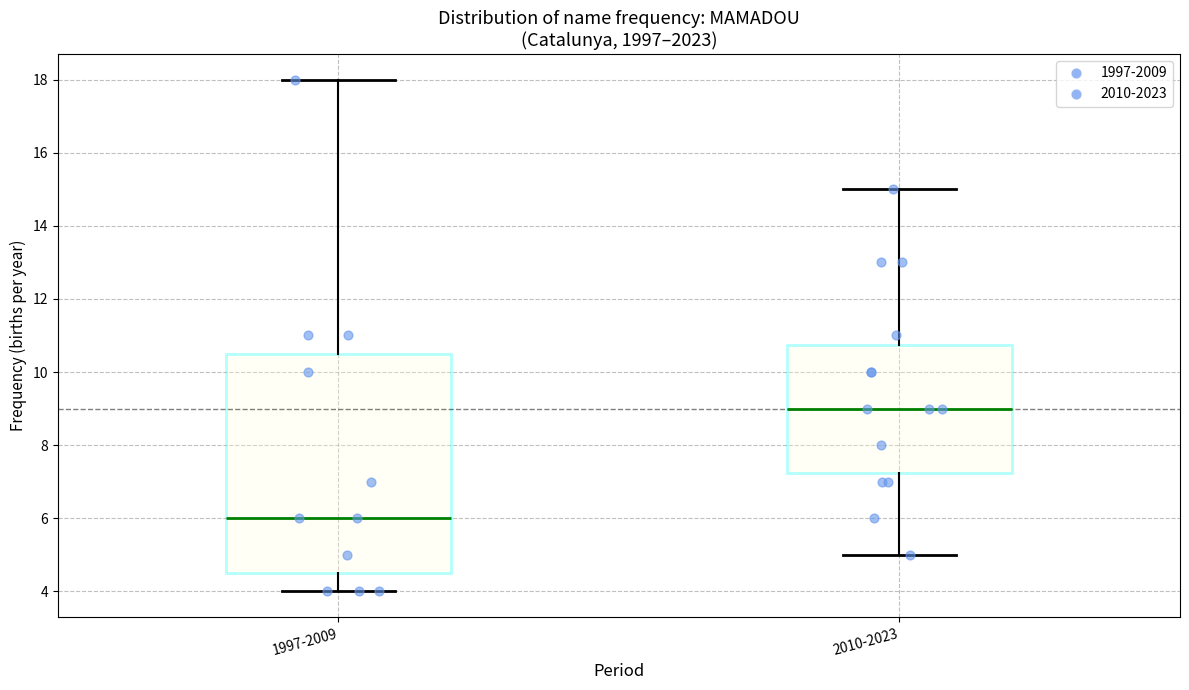

Reading left to right, read every box against the y-axis: the position of its median line, the range the box covers, and the ends of its whiskers. The values are not printed on the chart, so give them approximately, as read against the axis.

1997-2009: median 6.0, box 4.6 to 10.6, whiskers 4.0 to 18.0
2010-2023: median 9.0, box 7.2 to 10.8, whiskers 5.0 to 15.0